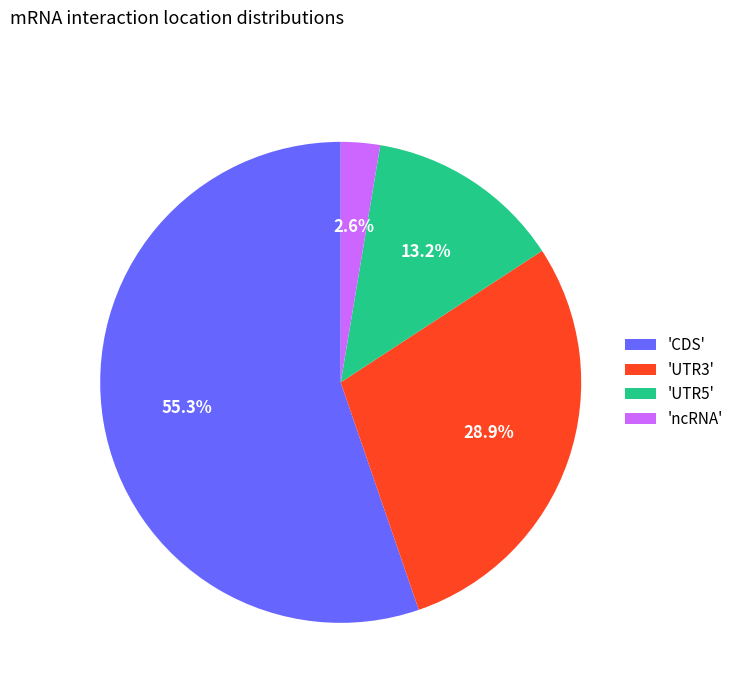

Which category has the biggest portion of the pie?

'CDS'